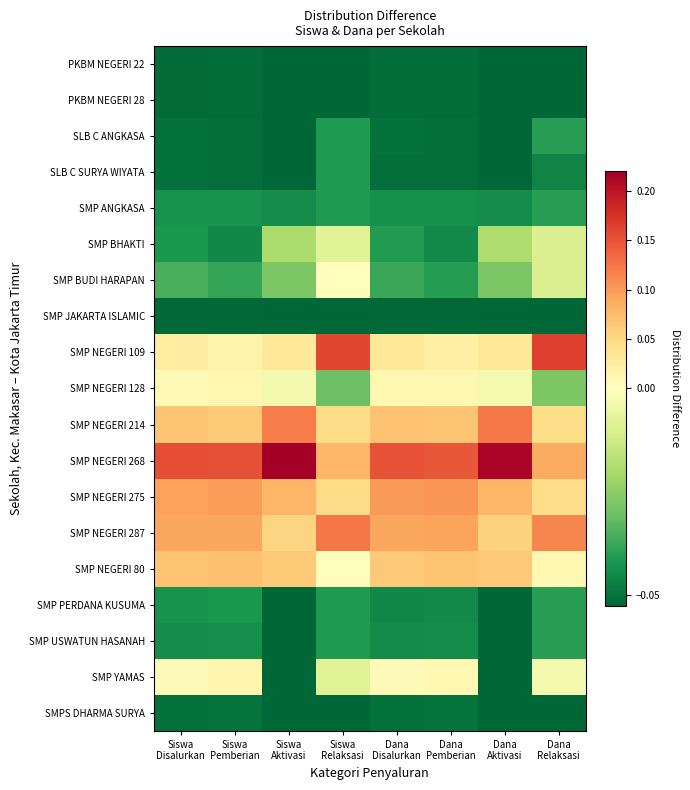

At how many categories does at least one series exceed 0?

8